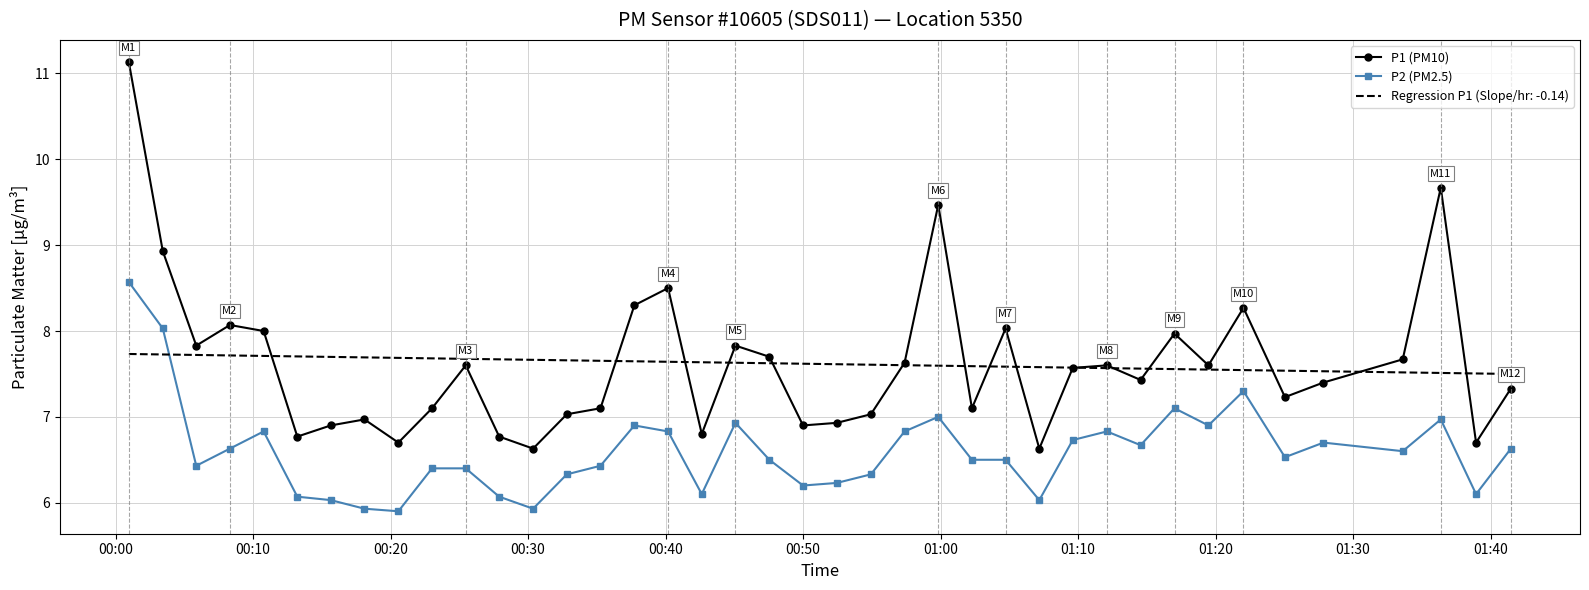

True or false: P1 (PM10) has more than 2 points higher than both neighbors.

True